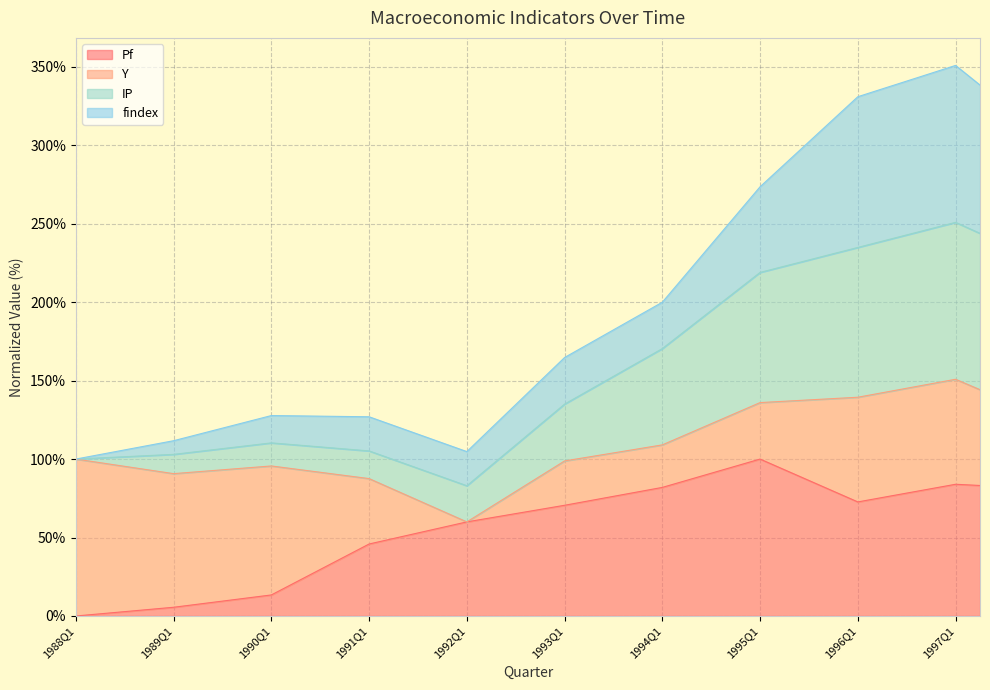

Is it true that IP equals 186.2 at 1992Q2?

False